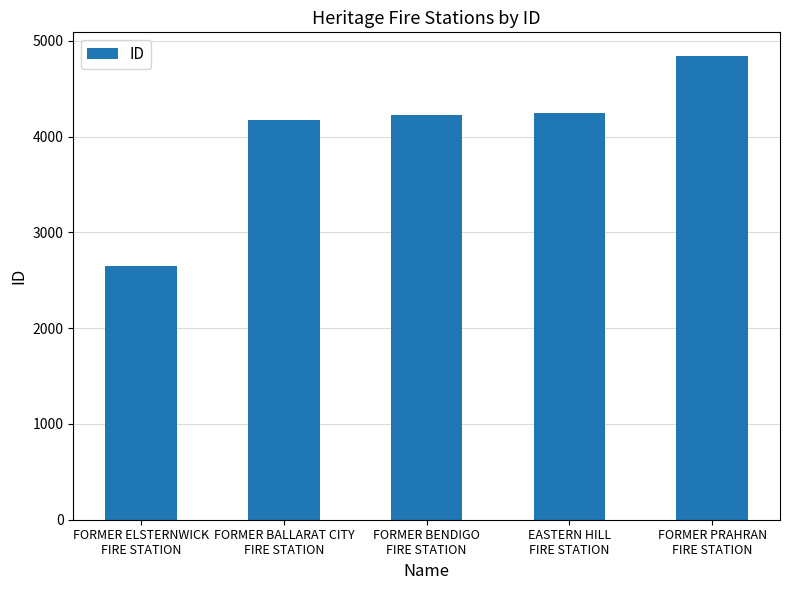

Reading left to right, what are all the values shown in this chart?

2645	4173	4221	4245	4847